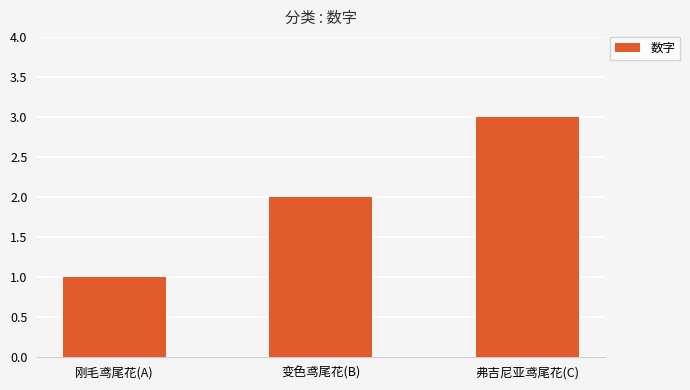

What is the average value?

2